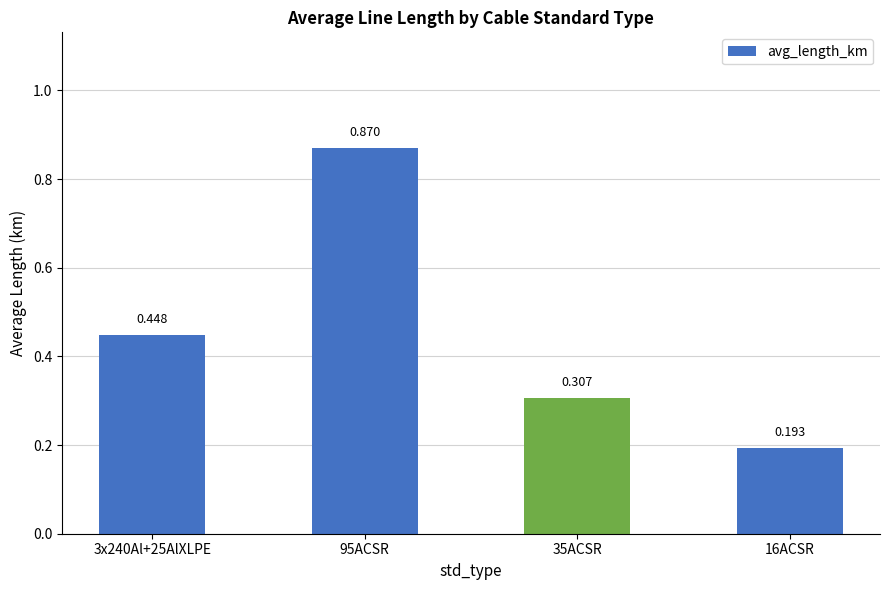

How many data points does each series have?

4